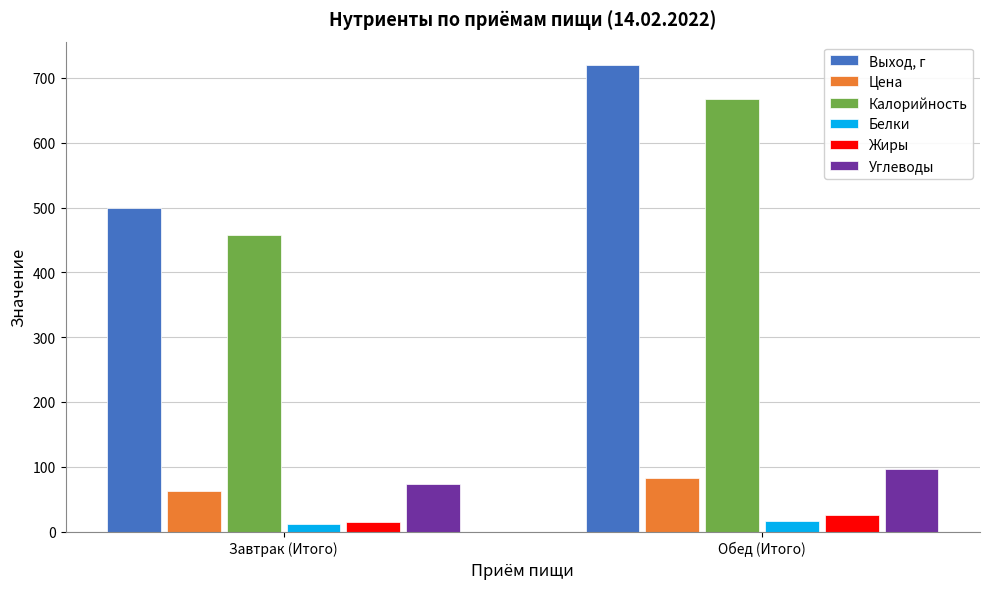

Reading left to right, list all the values displayed in this chart.

Выход, г: 500.0	720.0
Цена: 62.2	82.0
Калорийность: 457.0	667.0
Белки: 12.0	17.0
Жиры: 15.0	25.6
Углеводы: 73.0	96.6